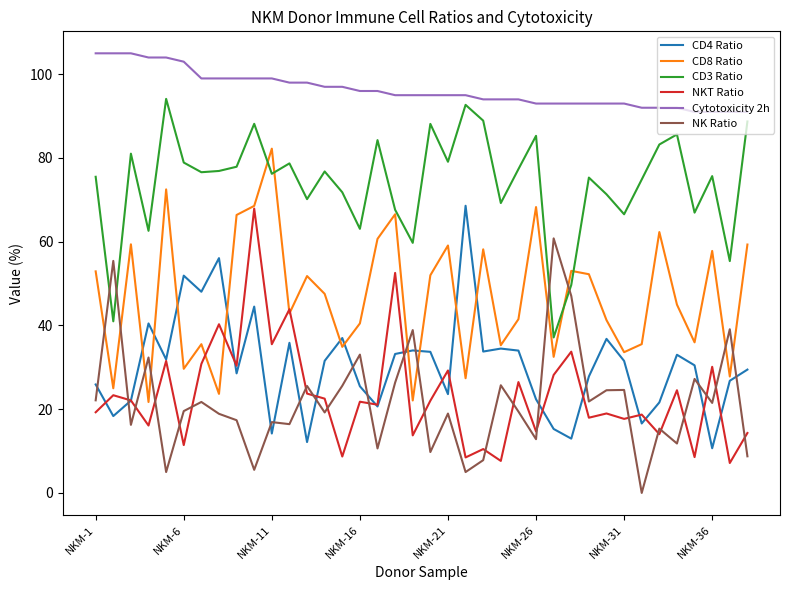

Does the chart have visible grid lines?

No